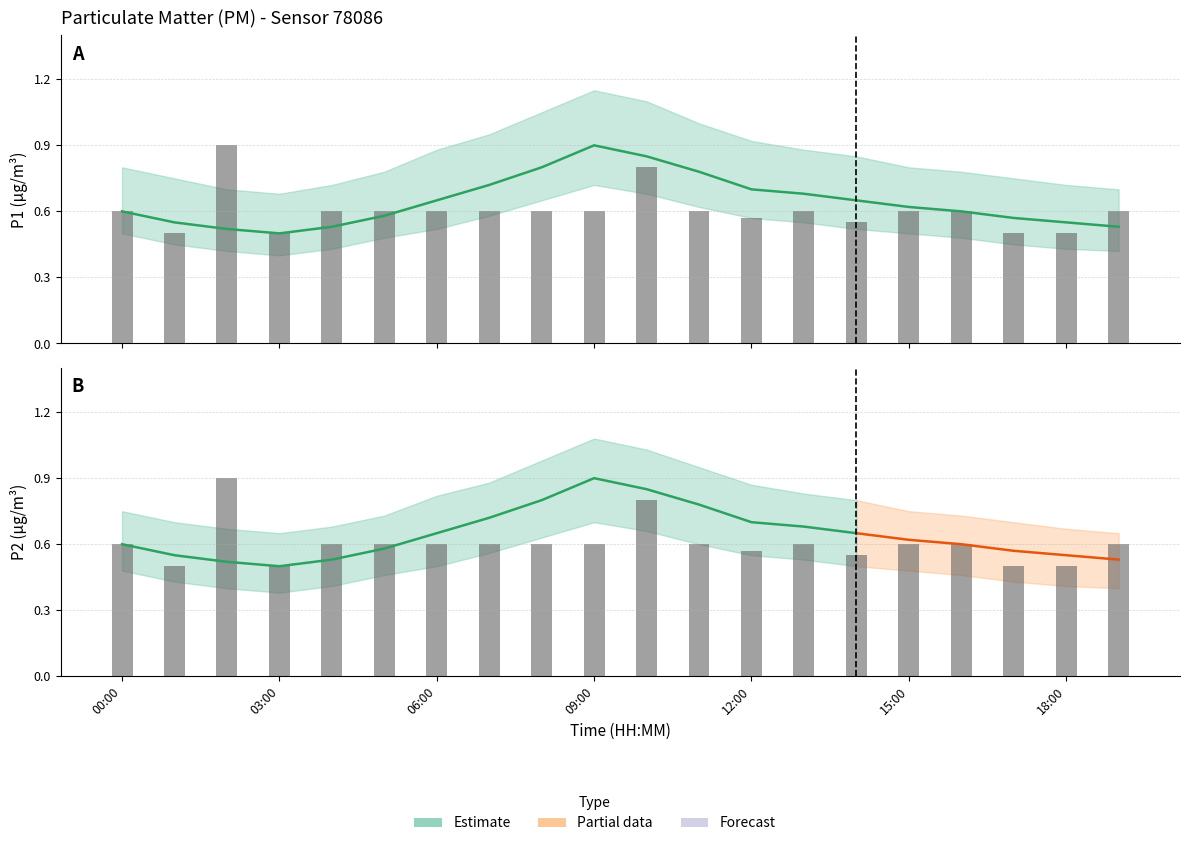

How many data points does each series have?

20